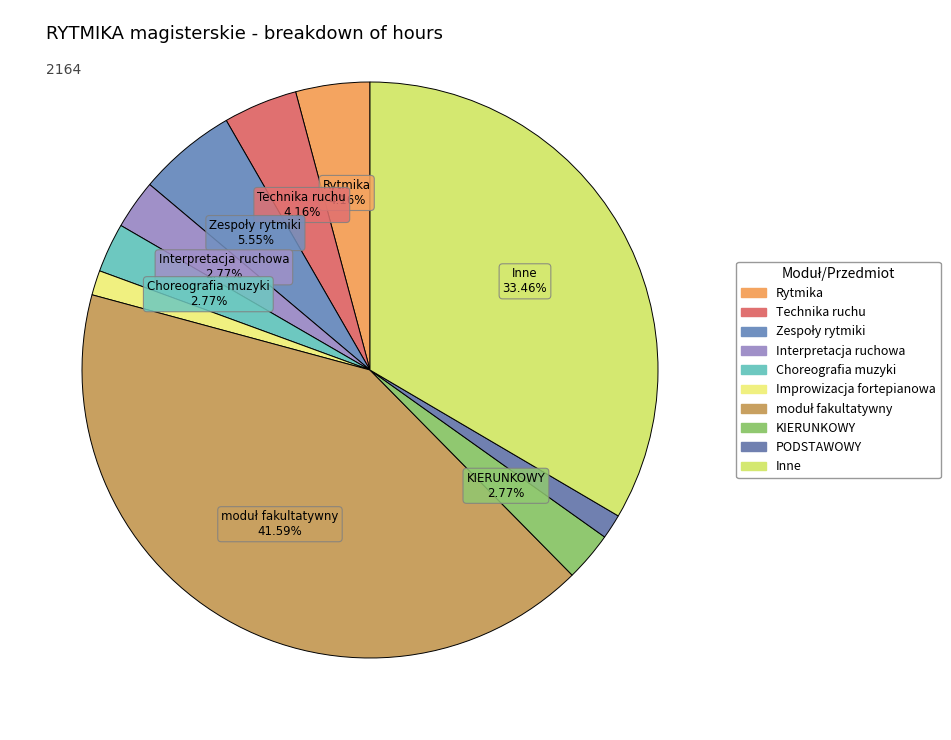

How many slices are in this pie chart?

10